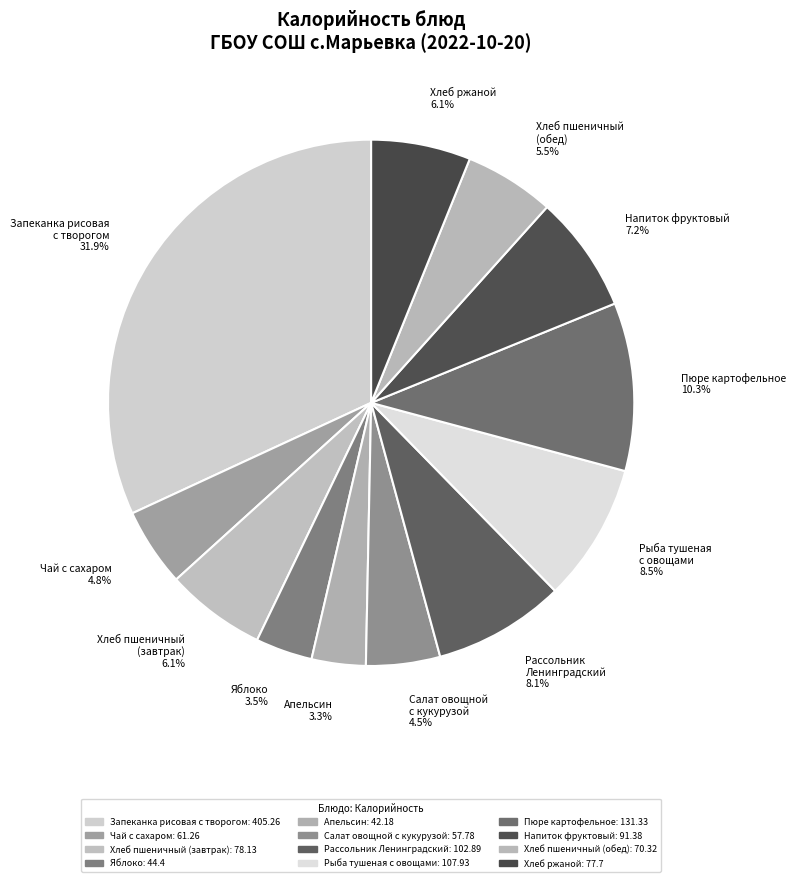

Does Пюре картофельное account for over 50% of the chart?

No